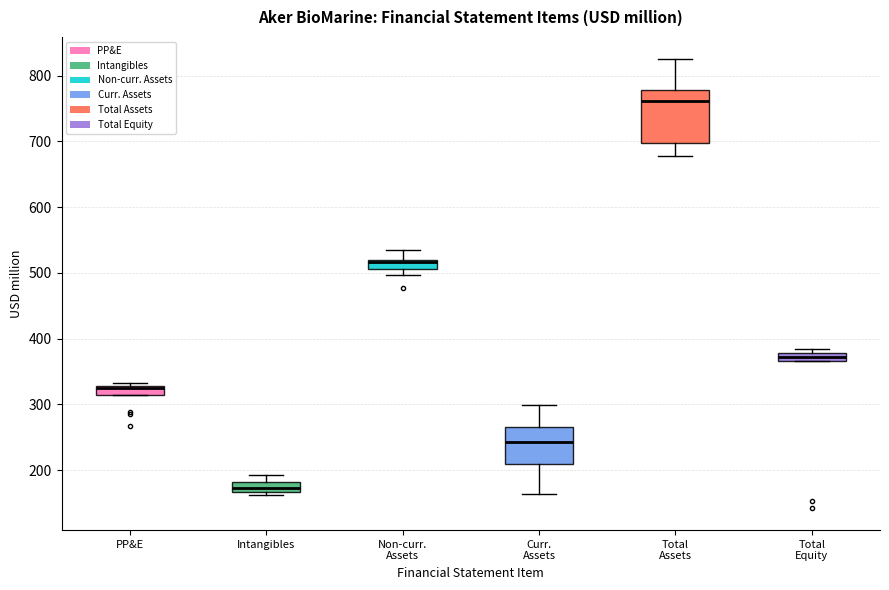

Comparing the boxes themselves (not the whiskers), which one is the tallest?

Total Assets